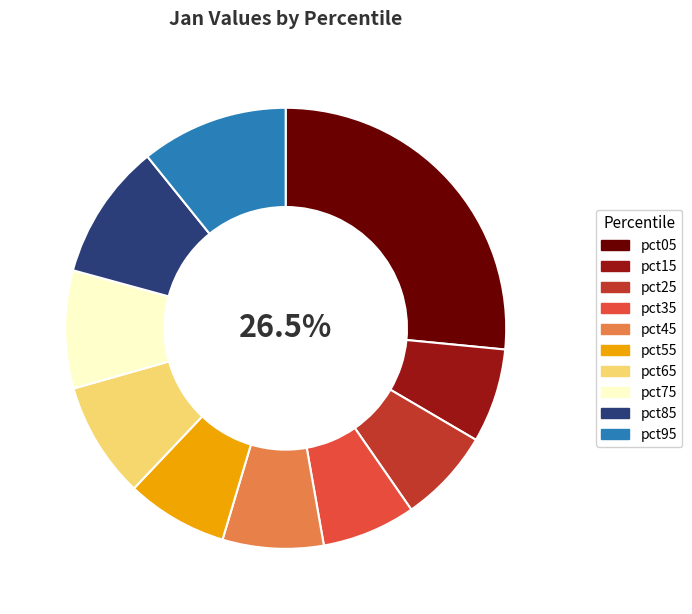

To the nearest percent, what is the difference between the pct95 and pct65 slice percentages?

2%